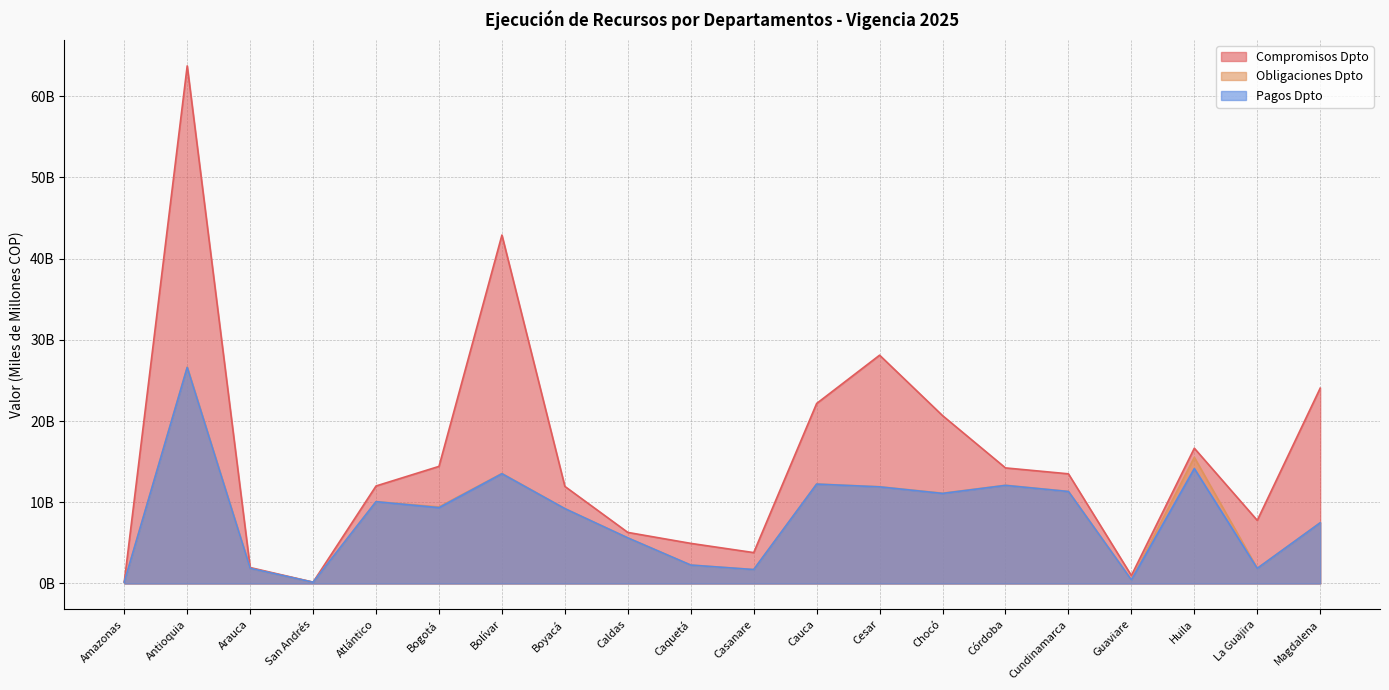

Rank the categories by Obligaciones Dpto value from highest to lowest.

Antioquia, Huila, Bolívar, Cauca, Córdoba, Cesar, Cundinamarca, Chocó, Atlántico, Bogotá, Boyacá, Magdalena, Caldas, Caquetá, Arauca, La Guajira, Casanare, Guaviare, Amazonas, San Andrés